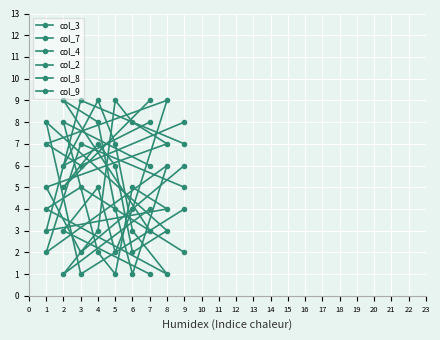

Where do col_7 and col_3 first cross each other?

7 and 2